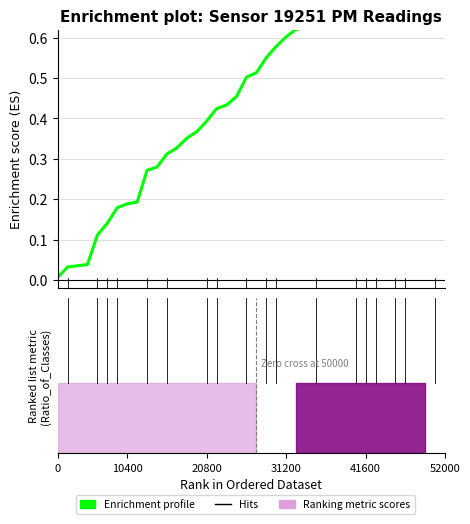

What is the value of the 37th point from the left?

0.9